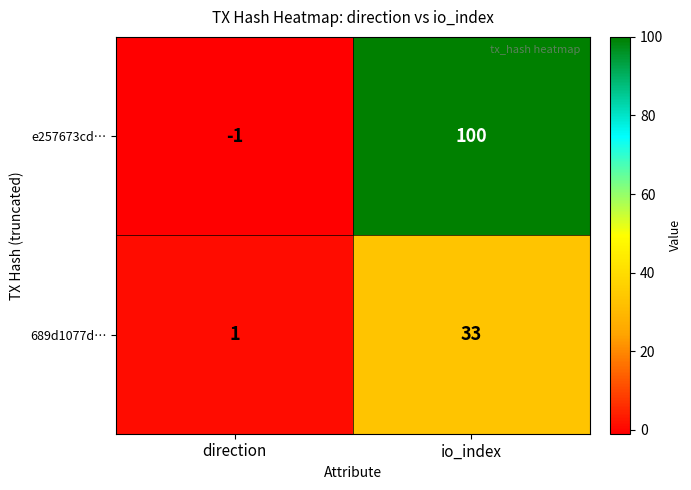

List the series in order of their overall mean, lowest first.

689d1077d…, e257673cd…